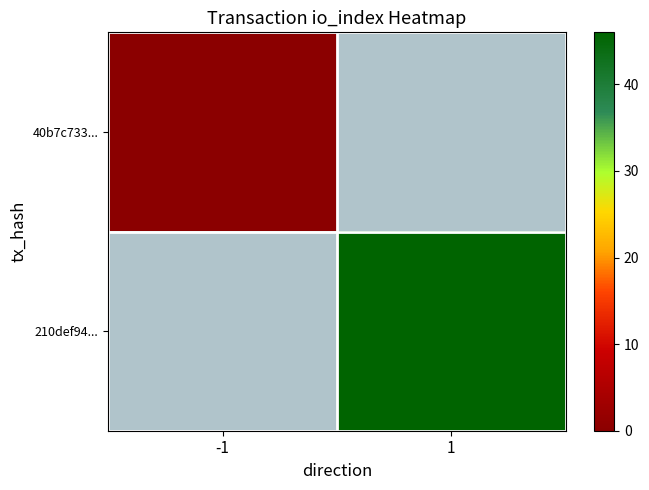

Which category has the lowest value across all series?

-1